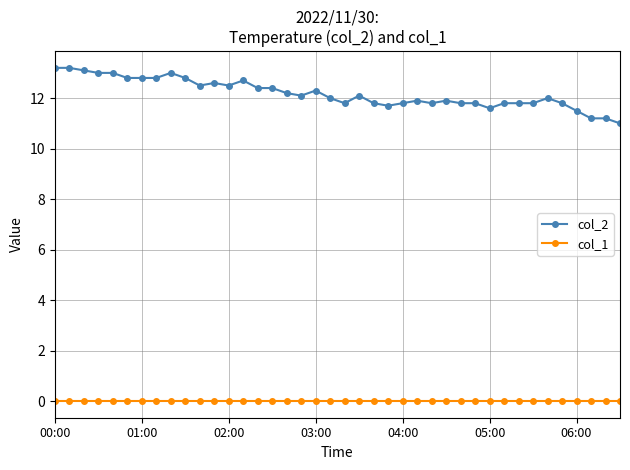

What is the sum of all col_2 values?

487.5